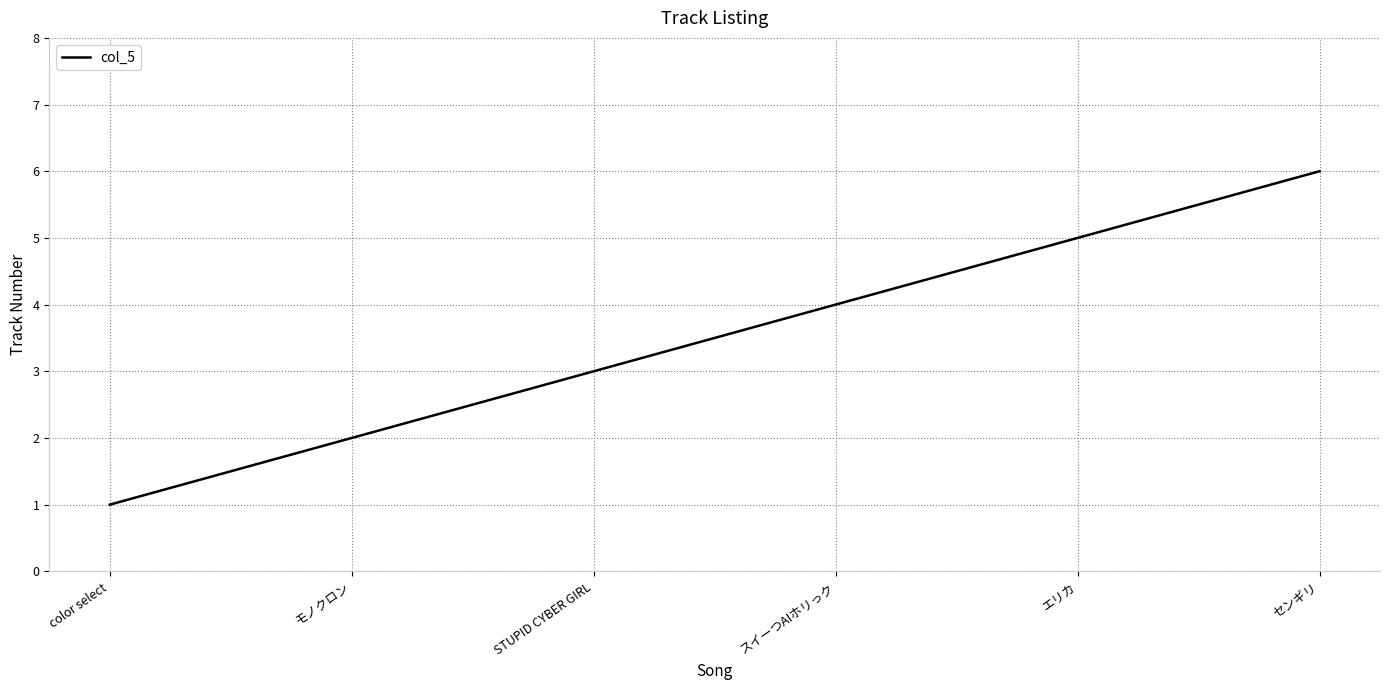

How many values are between 2 and 5?

4